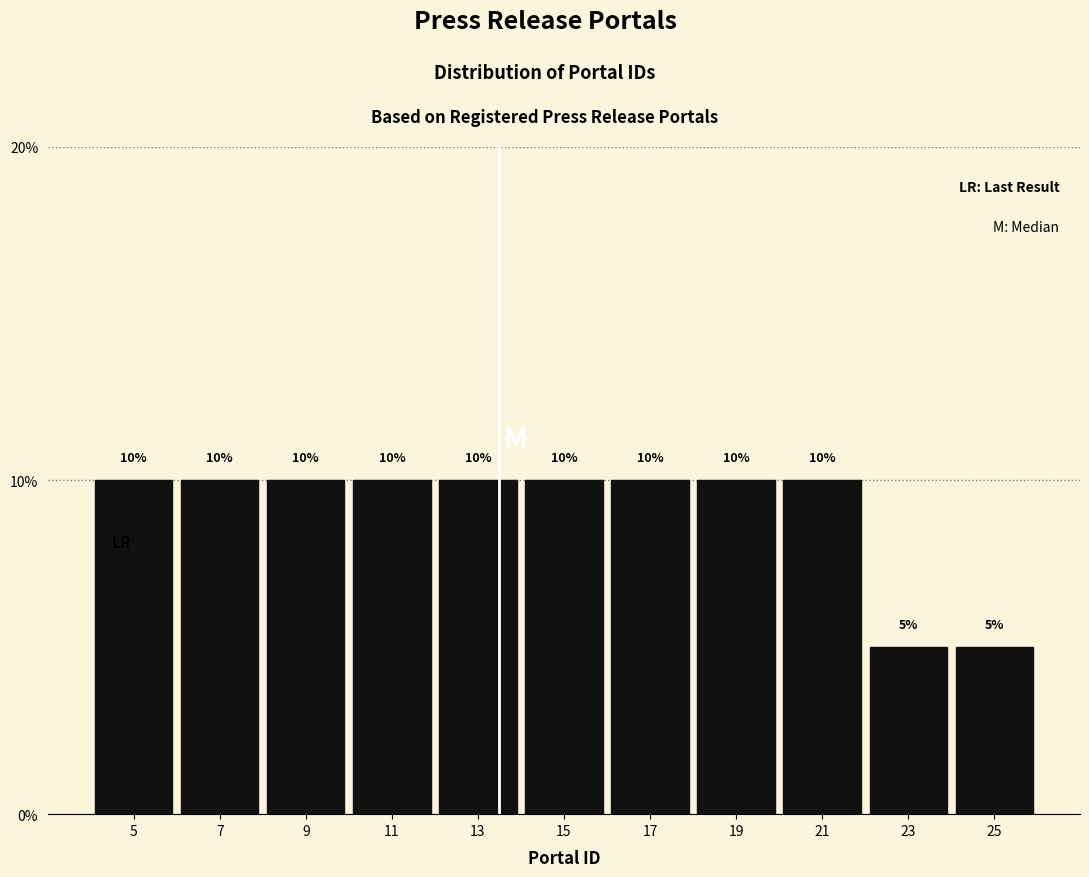

Reading left to right, transcribe this chart: for each bar, give the range it covers on the x-axis and its height.

4 to 6: 10
6 to 8: 10
8 to 10: 10
10 to 12: 10
12 to 14: 10
14 to 16: 10
16 to 18: 10
18 to 20: 10
20 to 22: 10
22 to 24: 5
24 to 26: 5